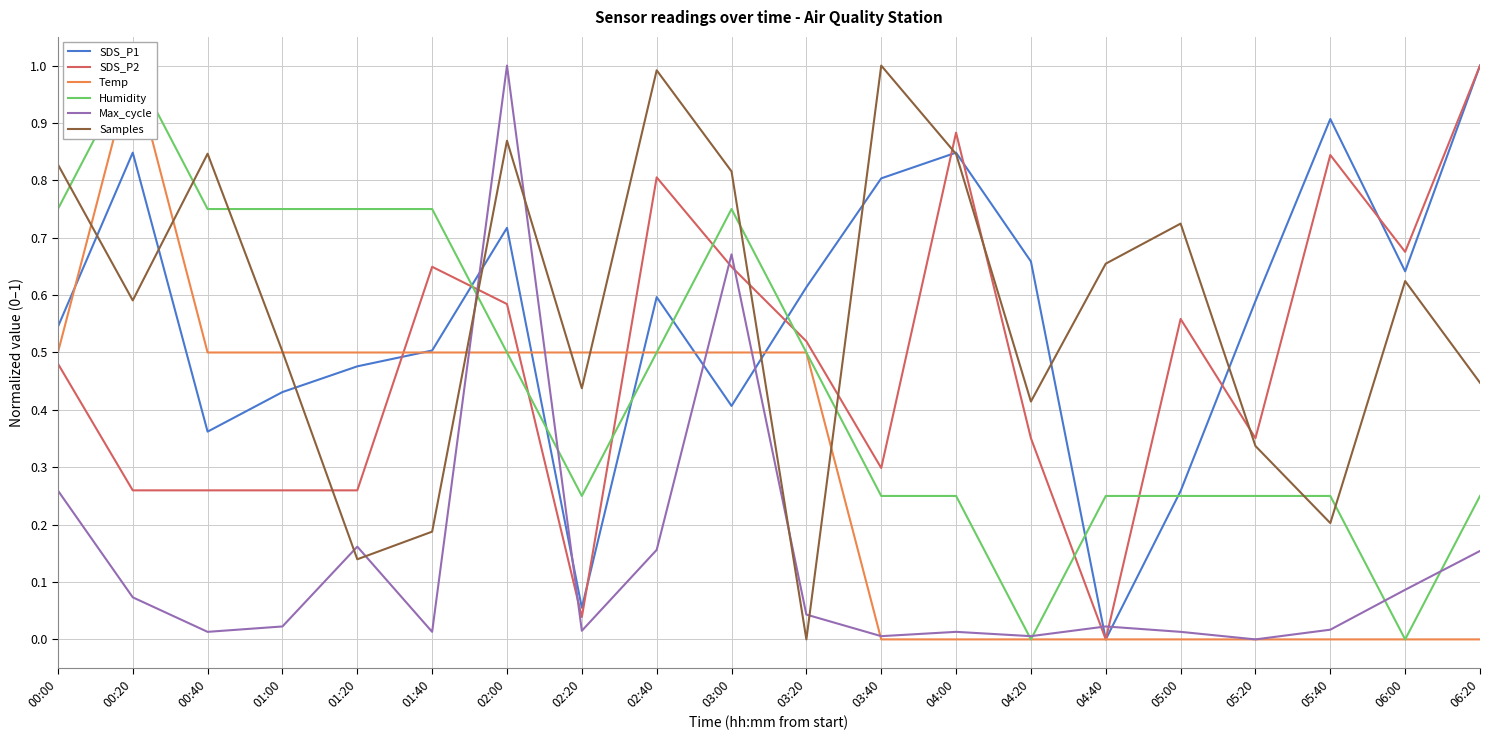

Reading left to right, what are all the values shown in this chart?

SDS_P1: 0.5	0.8	0.4	0.4	0.5	0.5	0.7	0.1	0.6	0.4	0.6	0.8	0.8	0.7	0.0	0.3	0.6	0.9	0.6	1.0
SDS_P2: 0.5	0.3	0.3	0.3	0.3	0.6	0.6	0.0	0.8	0.6	0.5	0.3	0.9	0.4	0.0	0.6	0.4	0.8	0.7	1.0
Temp: 0.5	1.0	0.5	0.5	0.5	0.5	0.5	0.5	0.5	0.5	0.5	0.0	0.0	0.0	0.0	0.0	0.0	0.0	0.0	0.0
Humidity: 0.7	1.0	0.7	0.7	0.7	0.7	0.5	0.2	0.5	0.7	0.5	0.2	0.2	0.0	0.2	0.2	0.2	0.2	0.0	0.2
Max_cycle: 0.3	0.1	0.0	0.0	0.2	0.0	1.0	0.0	0.2	0.7	0.0	0.0	0.0	0.0	0.0	0.0	0.0	0.0	0.1	0.2
Samples: 0.8	0.6	0.8	0.5	0.1	0.2	0.9	0.4	1.0	0.8	0.0	1.0	0.8	0.4	0.7	0.7	0.3	0.2	0.6	0.4